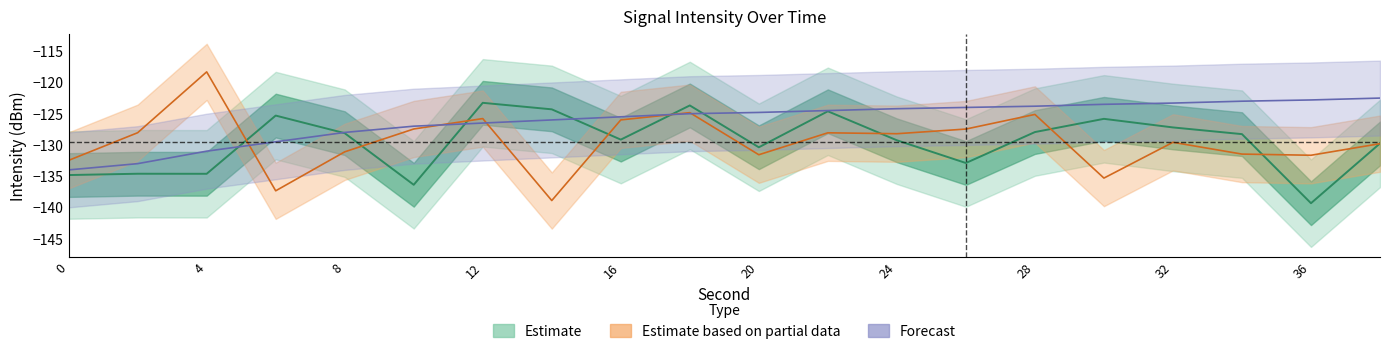

What is the minimum value for Forecast?

-134.0